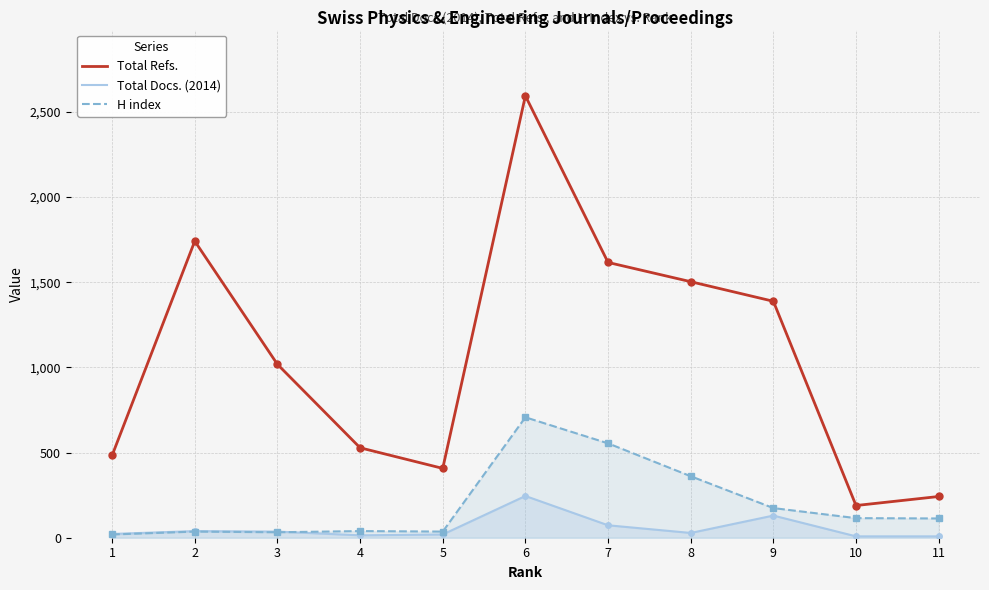

What is the spread (max minus min) of values at 5?

388